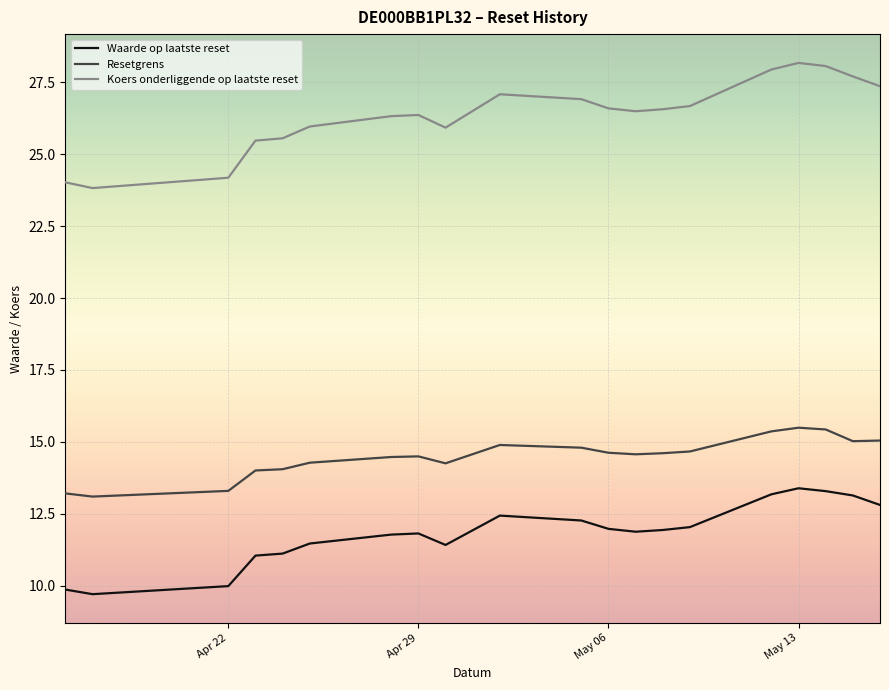

Which series has the largest total across all categories?

Koers onderliggende op laatste reset